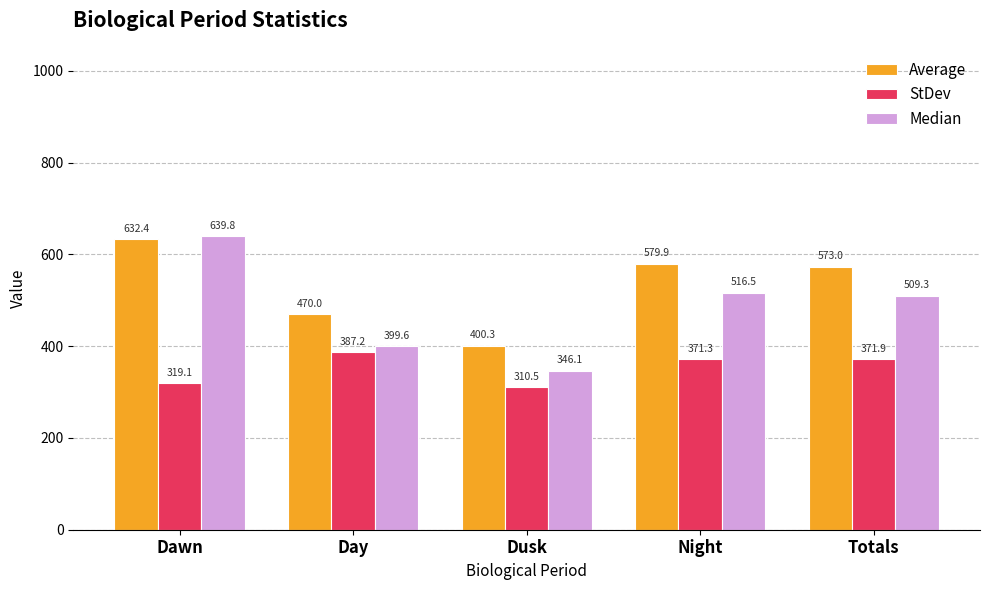

Where is Median nearest to the value 492?

Totals